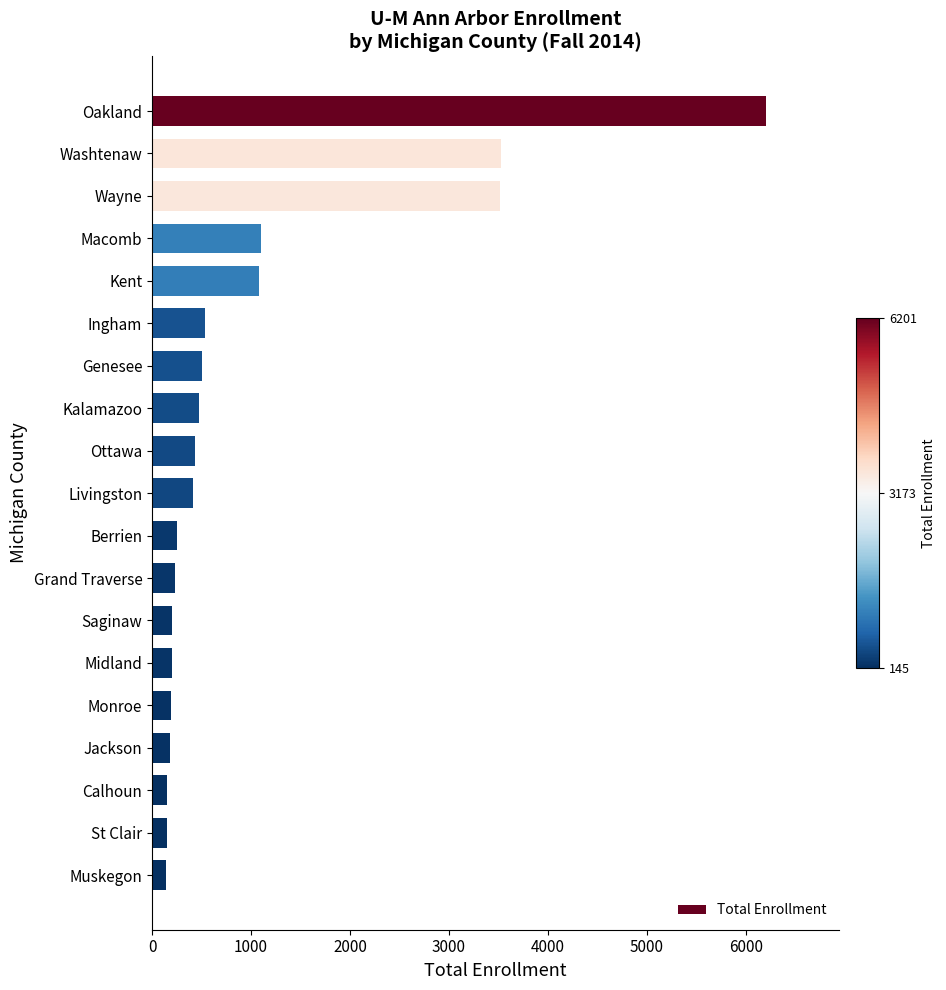

What is the greatest value displayed?

6201